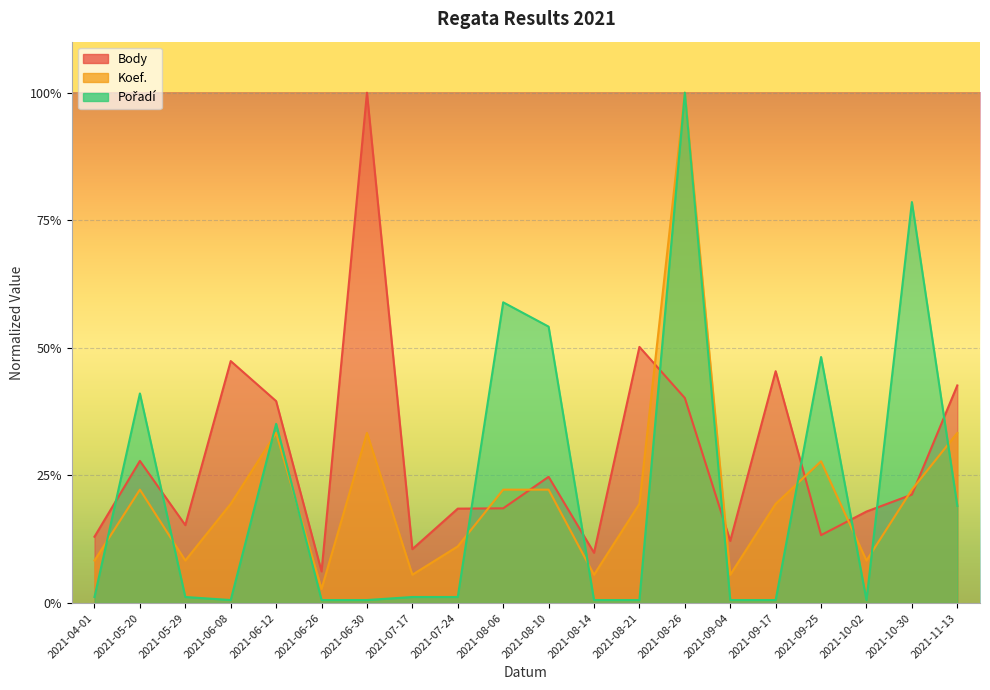

Is the value of Koef. at 2021-11-13 greater than the value of Body at 2021-09-04?

Yes